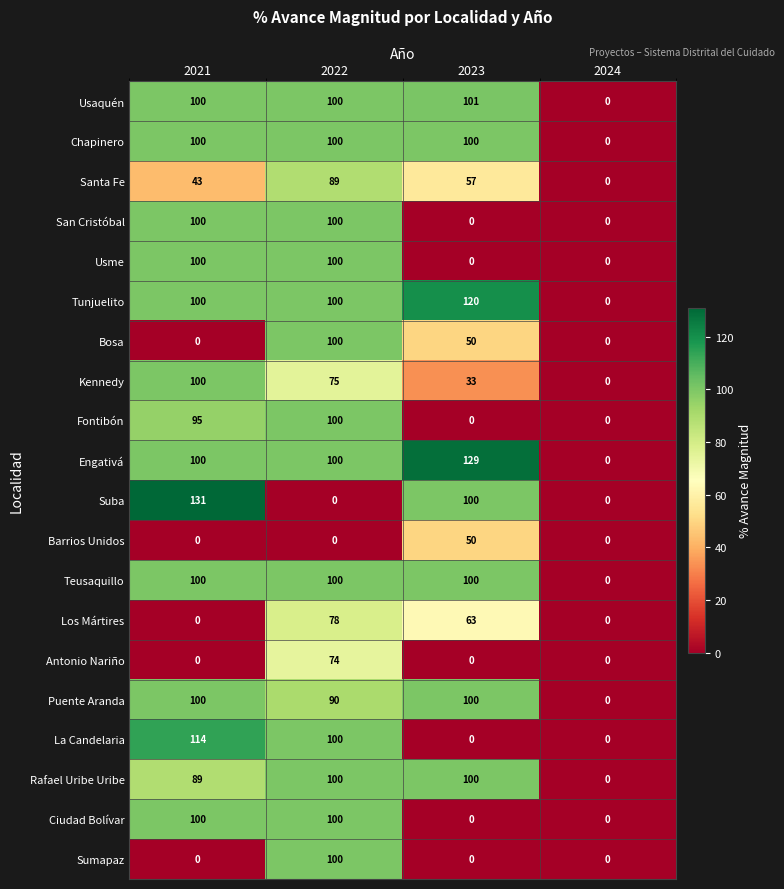

The Ciudad Bolívar series shows 63 at 2024. True or false?

False